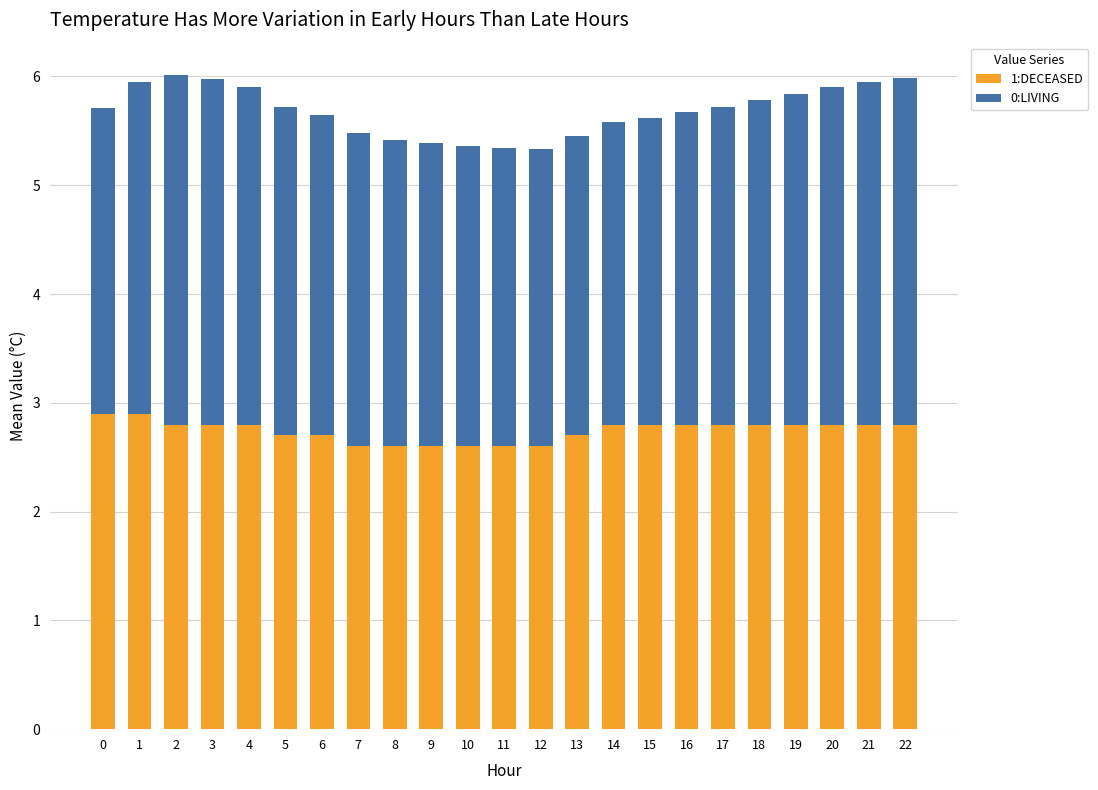

What is the total value across all series at 7?

5.5